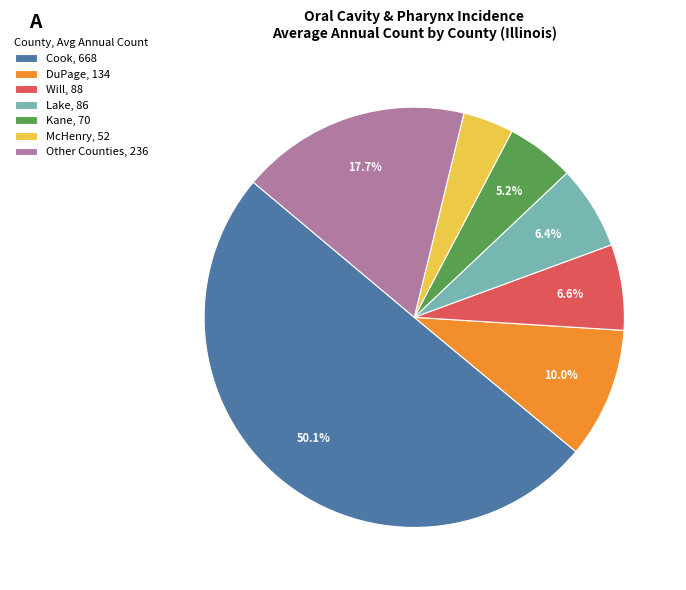

Which category has the smallest portion of the pie?

McHenry, 52